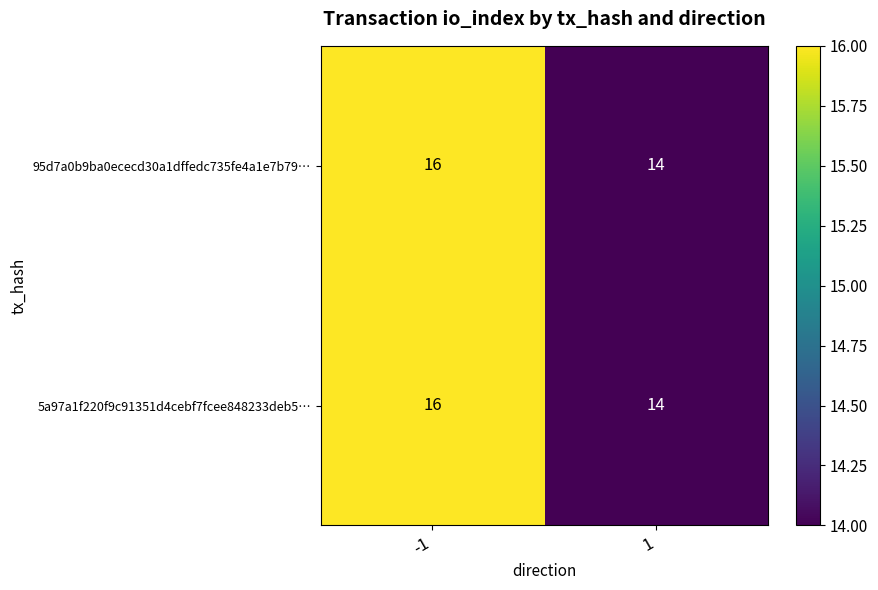

At which category does the chart reach its minimum across all series?

1